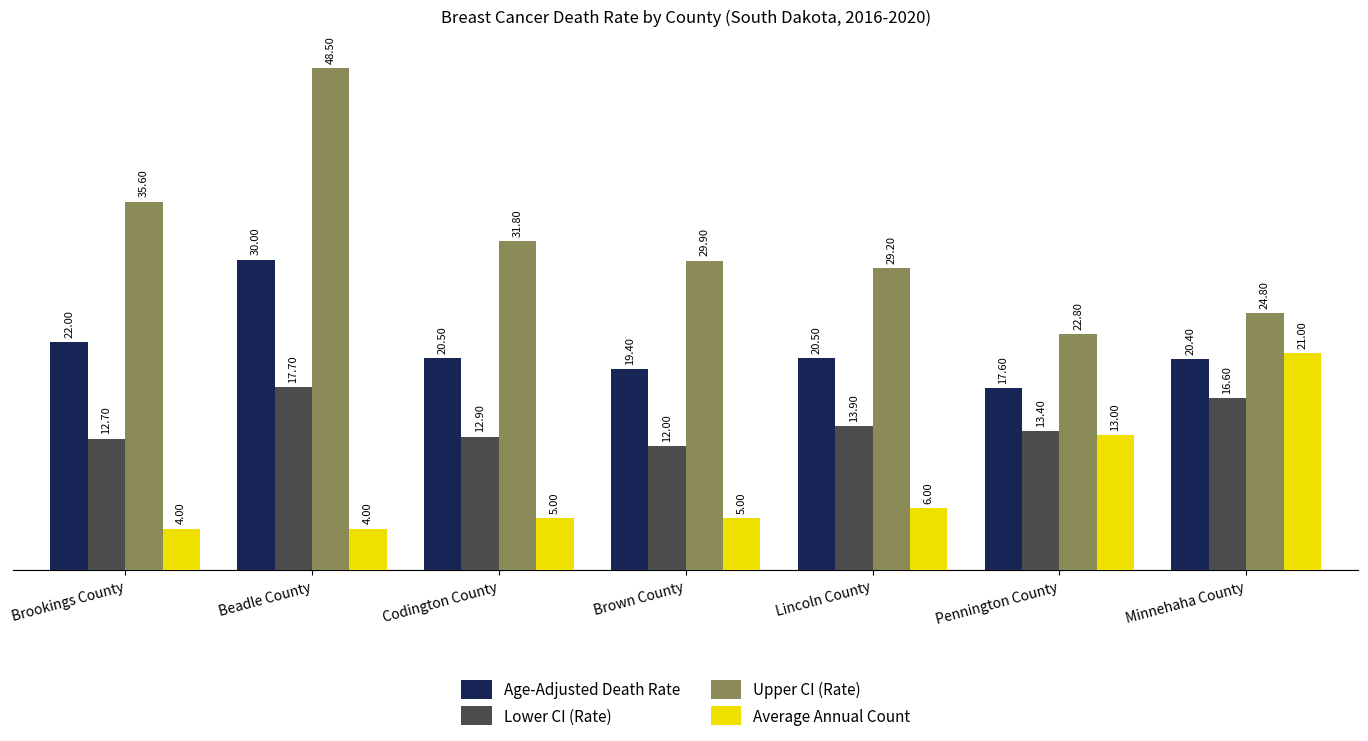

How many data points in Lower CI (Rate) are less than 13?

3